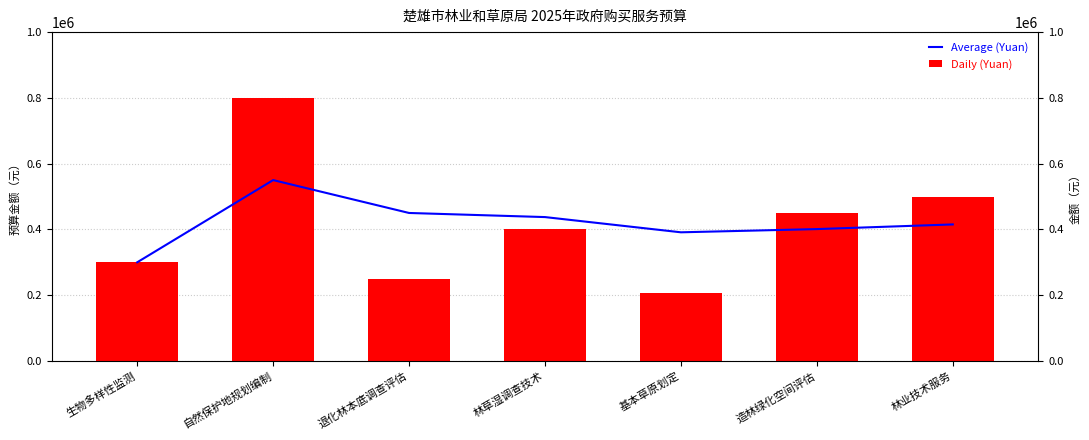

Between 基本草原划定 and 林草湿调查技术, which is larger?

林草湿调查技术